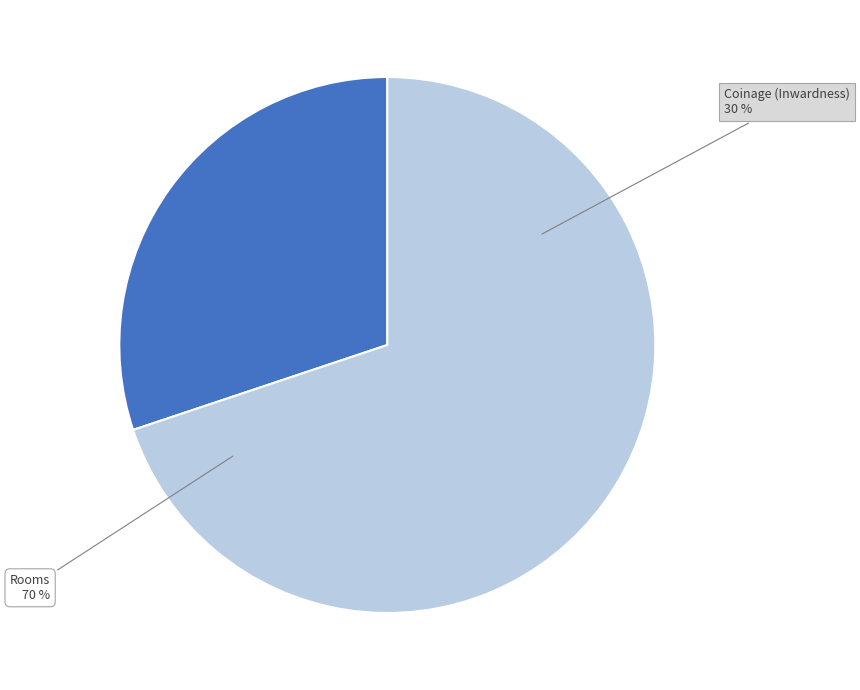

How many segments does this pie chart have?

2